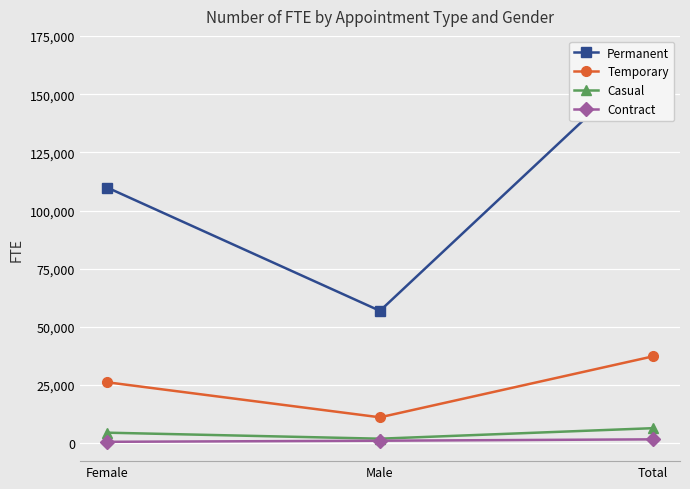

List the labels in order of Contract value, smallest first.

Female, Male, Total